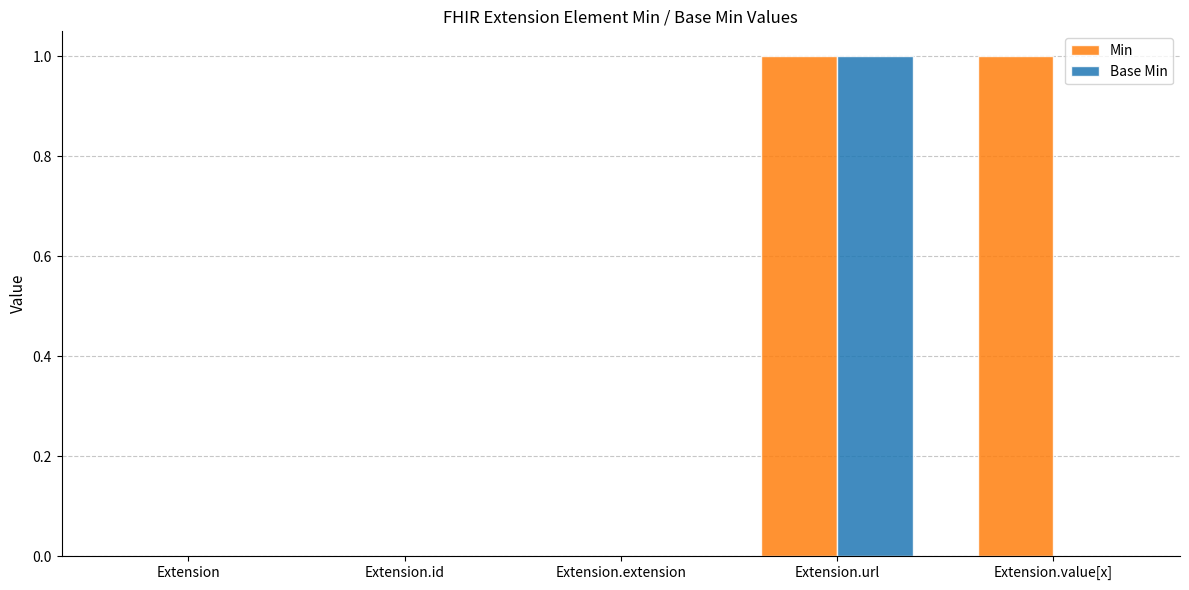

Count the Base Min values in the range 0 to 1.

5